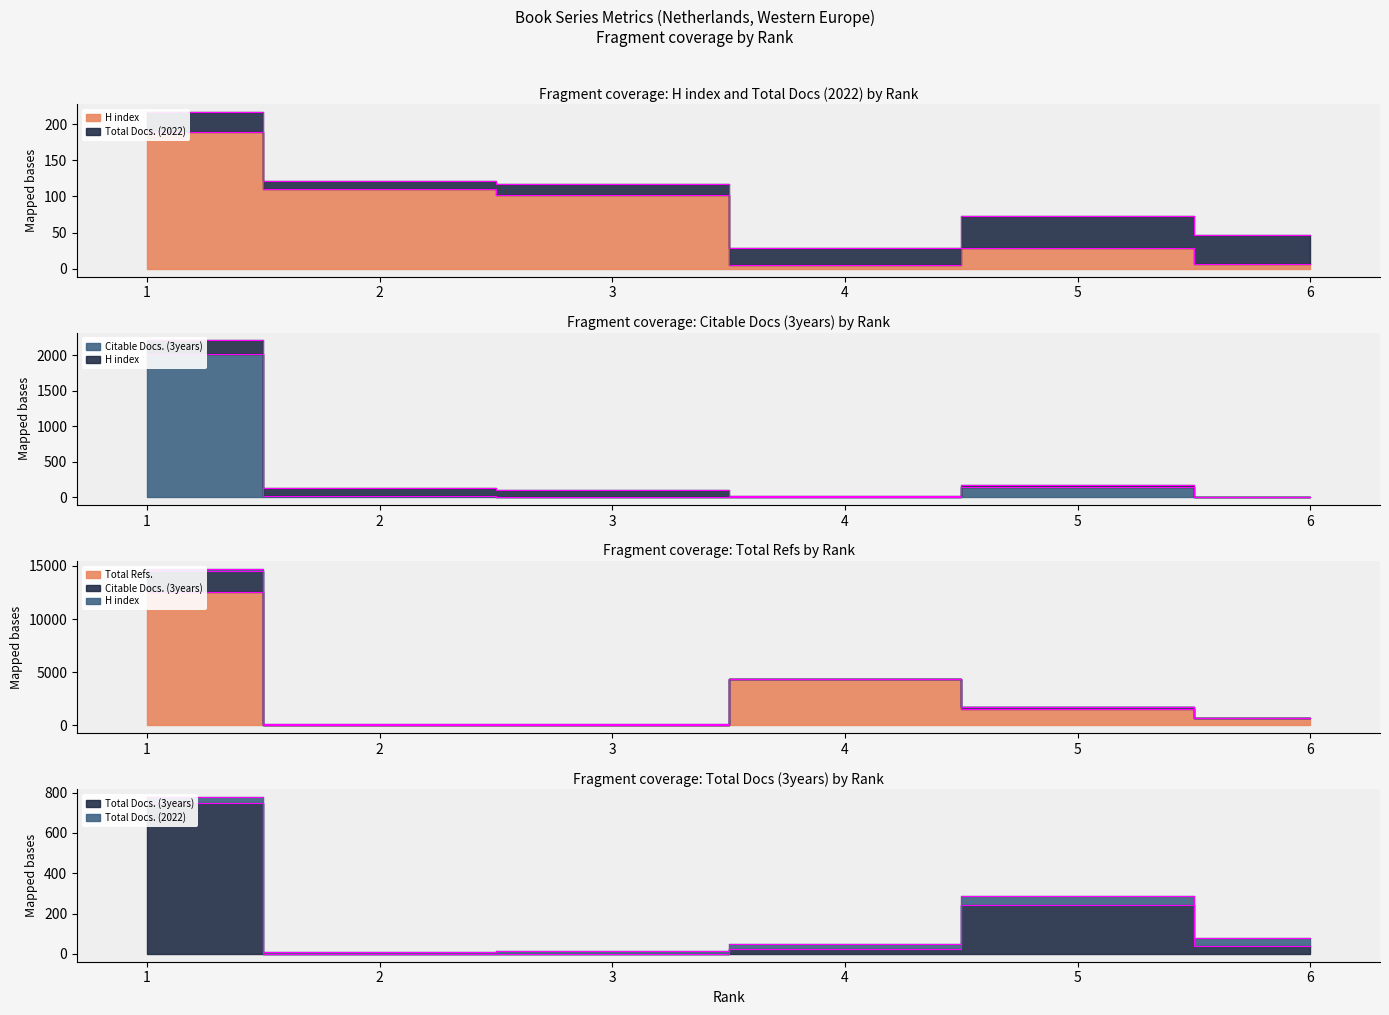

How many interior local valleys does the H index series have?

1